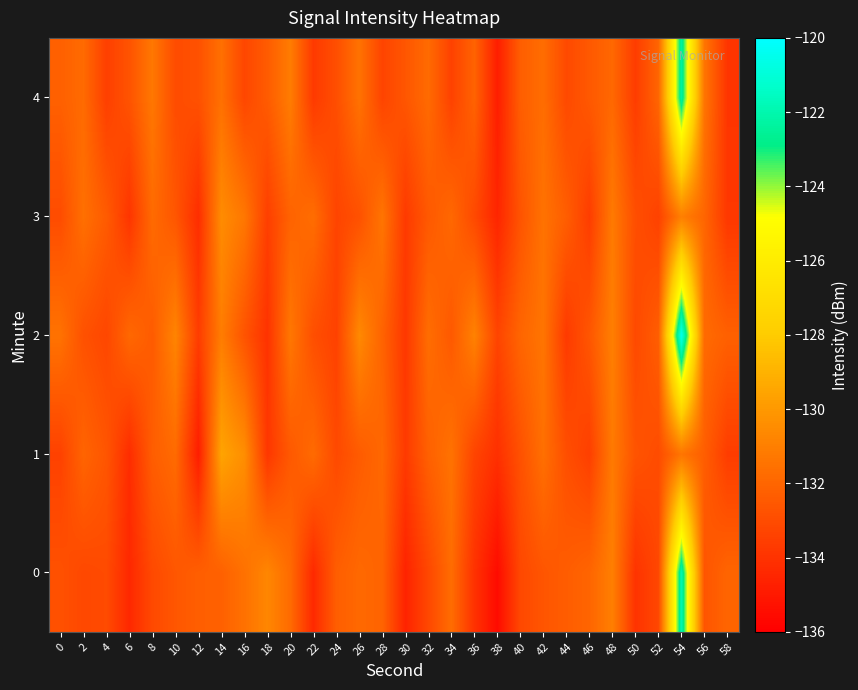

Reading left to right, extract all data points from this chart.

0: 0=-132.8	2=-133.2	4=-133.0	6=-134.4	8=-133.1	10=-132.6	12=-132.3	14=-132.2	16=-131.5	18=-130.7	20=-131.8	22=-134.4	24=-132.3	26=-131.9	28=-132.1	30=-134.6	32=-133.2	34=-131.7	36=-134.0	38=-135.5	40=-133.1	42=-132.6	44=-132.3	46=-132.0	48=-131.0	50=-134.0	52=-133.2	54=-121.9	56=-132.7	58=-132.0
1: 0=-133.4	2=-132.0	4=-132.6	6=-134.2	8=-132.3	10=-131.8	12=-134.8	14=-129.6	16=-130.4	18=-133.8	20=-132.5	22=-131.8	24=-133.1	26=-132.4	28=-131.9	30=-133.7	32=-132.2	34=-131.5	36=-133.3	38=-134.1	40=-132.8	42=-131.6	44=-132.9	46=-133.5	48=-131.2	50=-132.7	52=-133.0	54=-131.4	56=-132.3	58=-133.6
2: 0=-131.5	2=-132.8	4=-133.2	6=-131.9	8=-132.4	10=-130.8	12=-133.6	14=-131.1	16=-132.7	18=-134.0	20=-131.3	22=-132.9	24=-133.4	26=-130.6	28=-132.1	30=-133.8	32=-131.7	34=-132.5	36=-130.9	38=-133.3	40=-132.0	42=-131.4	44=-133.7	46=-132.6	48=-131.0	50=-133.1	52=-132.3	54=-120.5	56=-131.8	58=-132.2
3: 0=-133.0	2=-131.6	4=-132.4	6=-133.9	8=-131.8	10=-132.6	12=-134.2	14=-130.5	16=-131.3	18=-133.5	20=-132.1	22=-131.7	24=-133.3	26=-132.8	28=-131.4	30=-133.7	32=-132.5	34=-131.9	36=-133.1	38=-134.5	40=-132.7	42=-131.5	44=-132.3	46=-133.6	48=-131.2	50=-132.9	52=-133.4	54=-131.0	56=-132.0	58=-133.8
4: 0=-132.2	2=-131.8	4=-133.5	6=-132.7	8=-131.3	10=-133.0	12=-132.8	14=-131.6	16=-133.2	18=-132.4	20=-131.1	22=-133.7	24=-132.9	26=-131.5	28=-133.3	30=-132.6	32=-131.8	34=-133.4	36=-132.1	38=-134.8	40=-132.3	42=-131.7	44=-133.1	46=-132.5	48=-131.9	50=-133.6	52=-132.0	54=-122.3	56=-131.4	58=-133.9